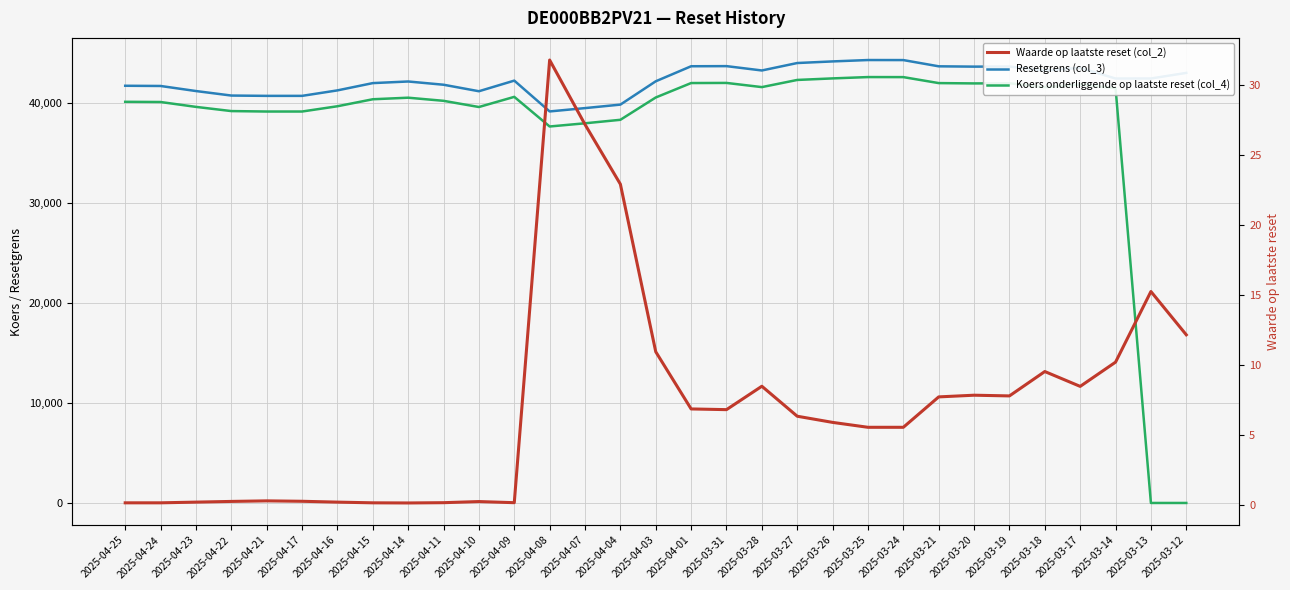

What is the value of the Koers onderliggende op laatste reset (col_4) point at the 4th from the left?

39187.0